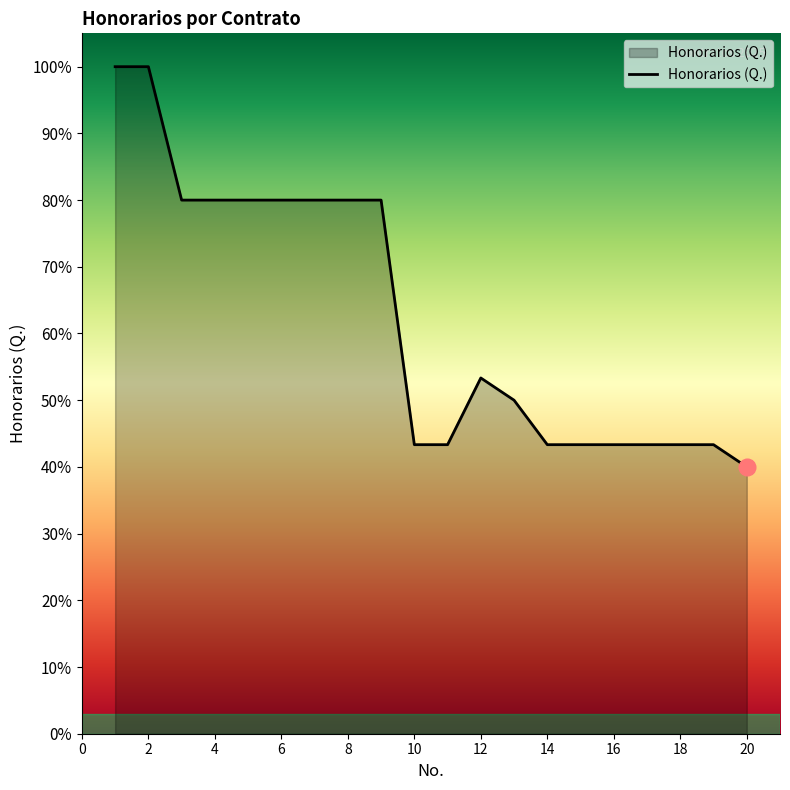

What is the sum of all values?

1250.0